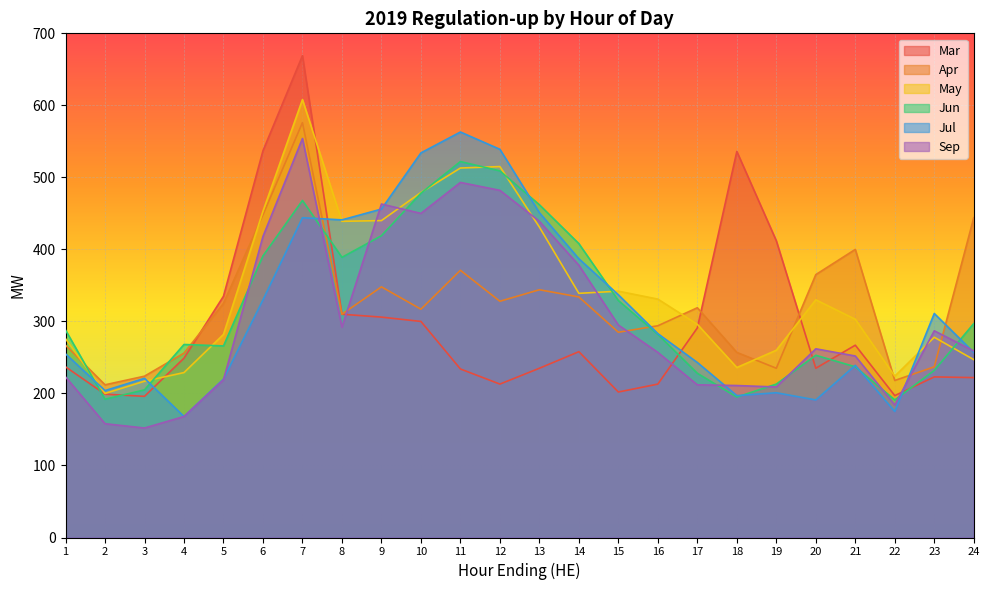

What is the minimum value shown in the chart?

152